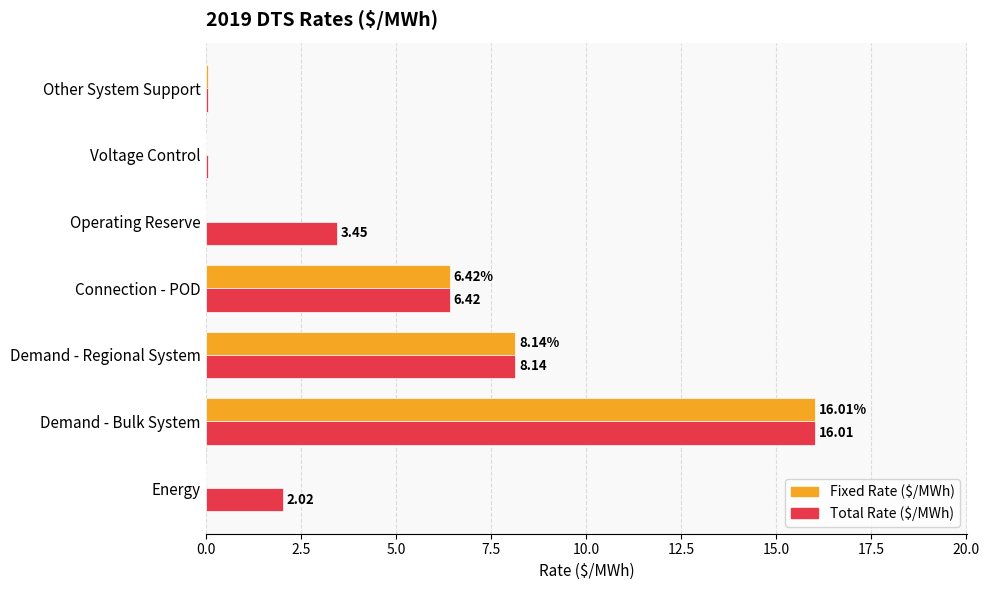

Which label corresponds to the largest value in the chart?

Demand - Bulk System